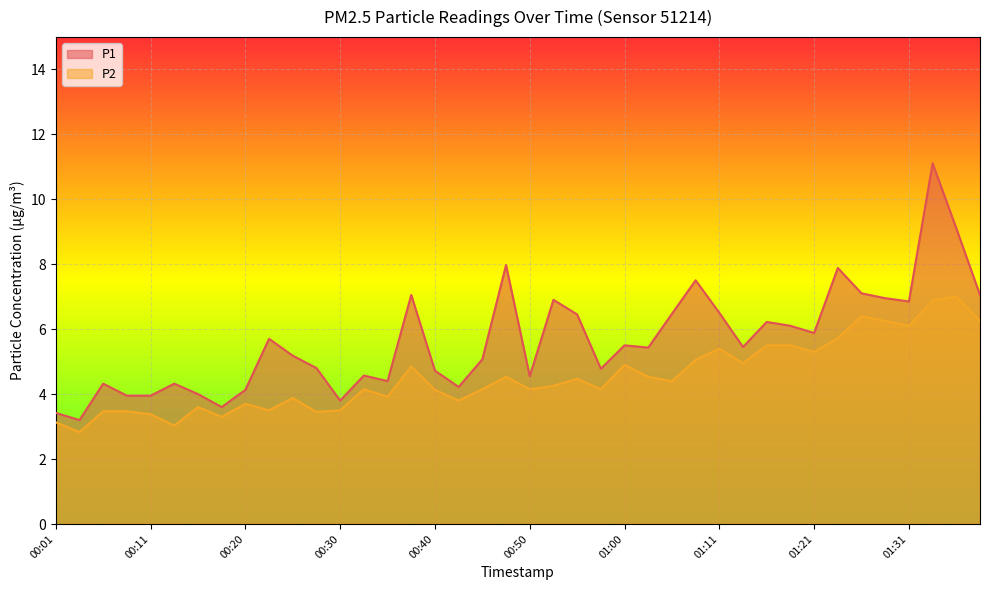

How many data points in P1 are less than 5?

17